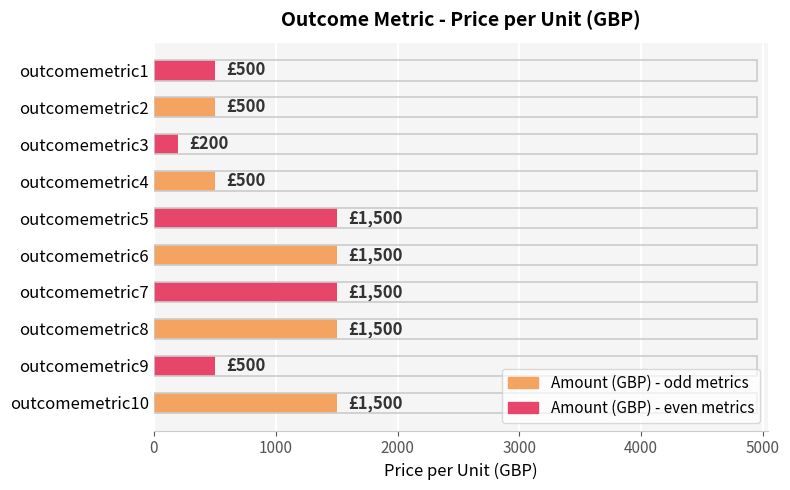

The value at outcomemetric9 is 500. True or false?

True